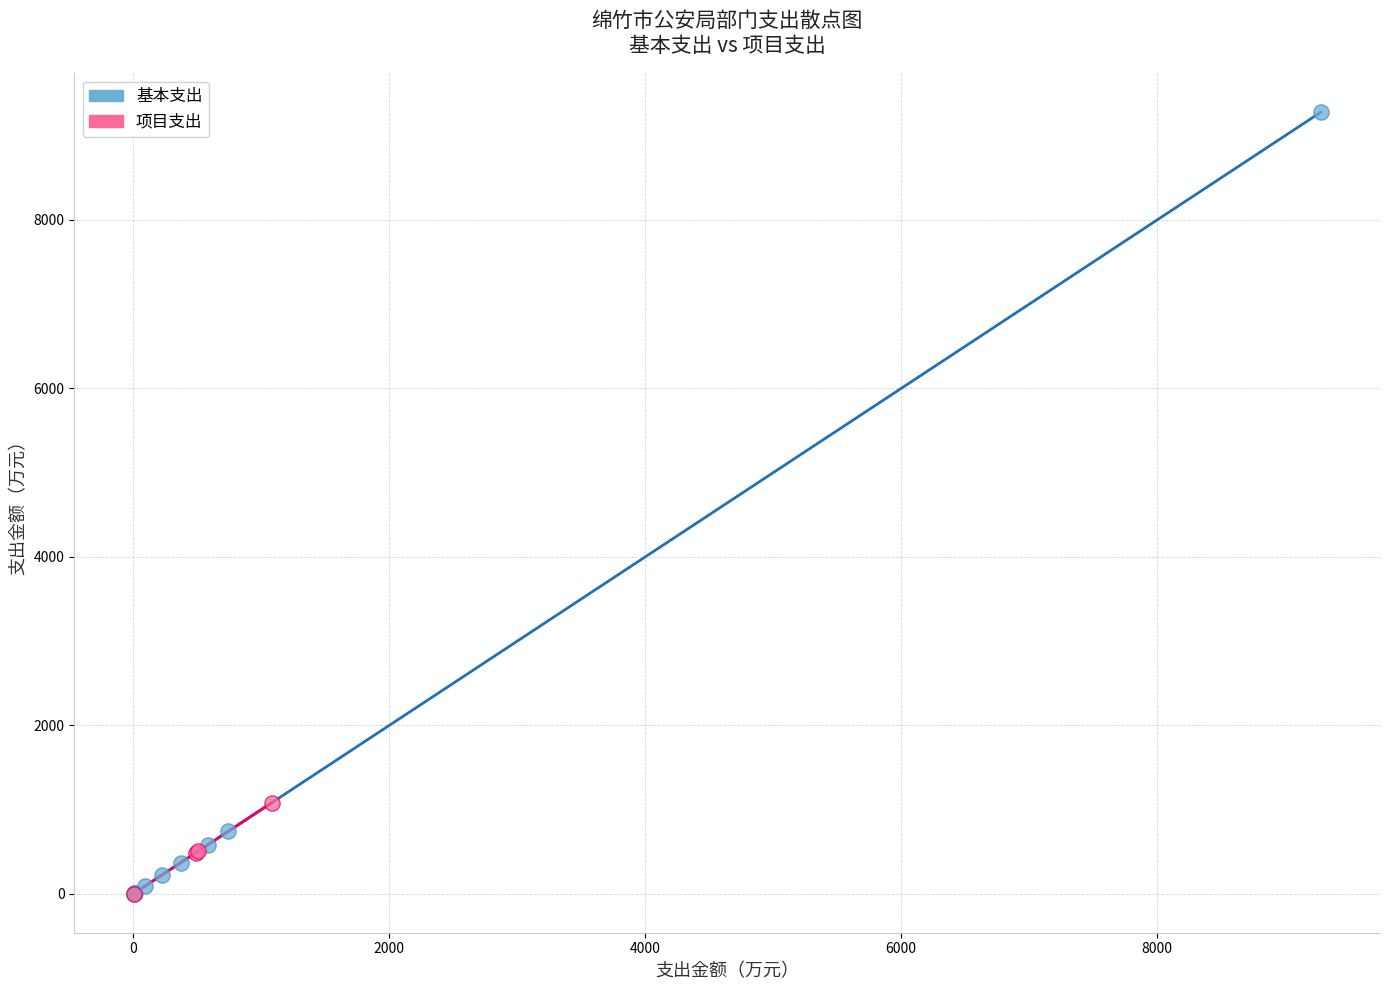

Which series has the widest spread of Y values?

基本支出